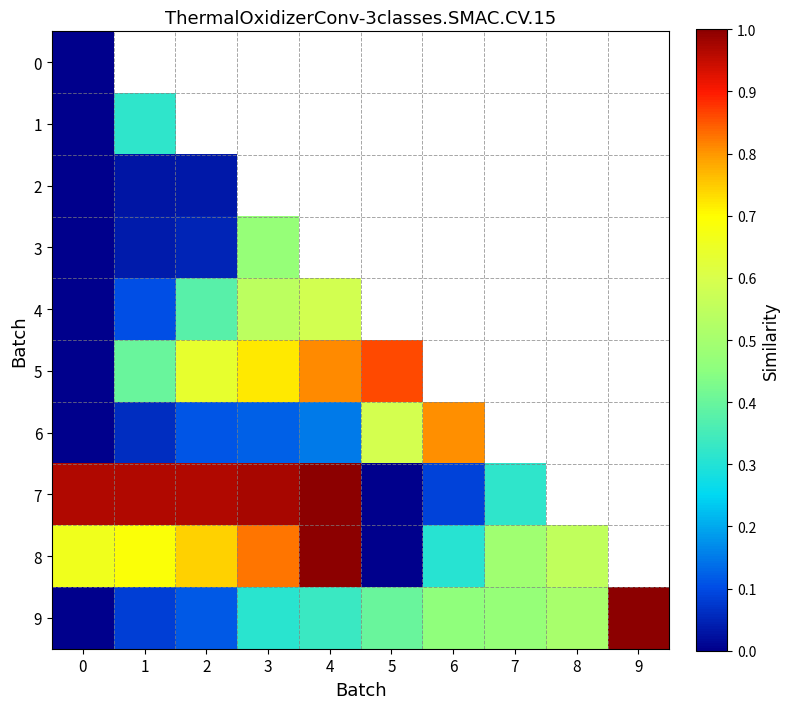

Which series has the largest range (max minus min)?

7